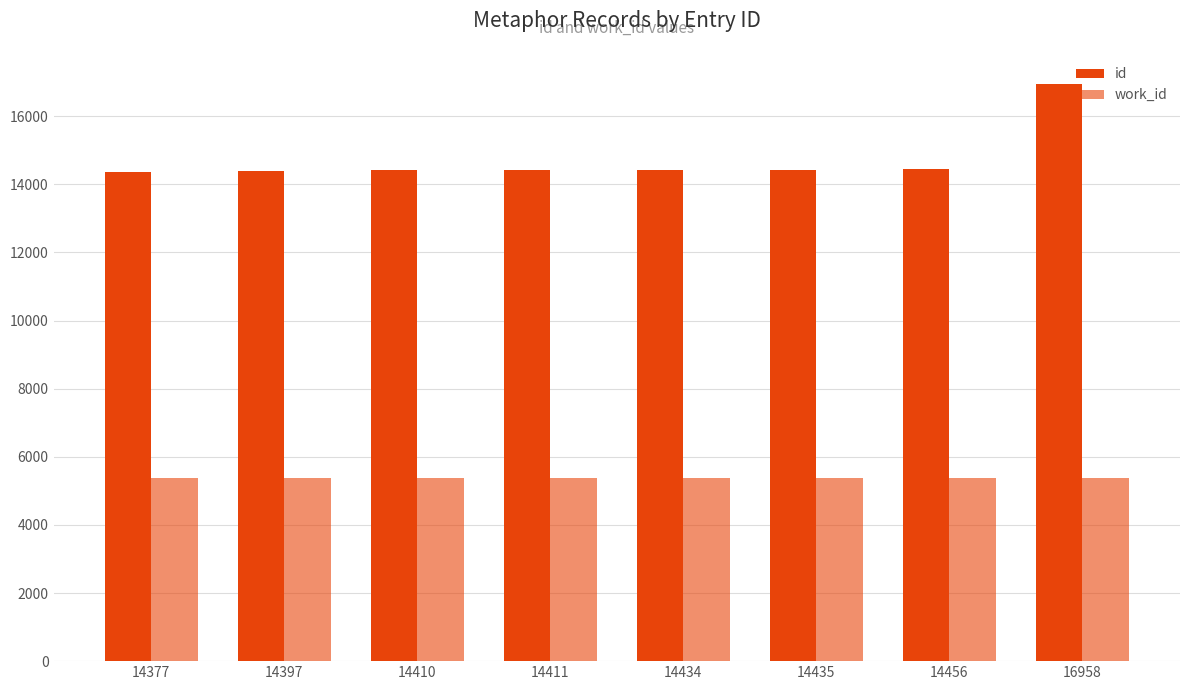

Rank the series at 14410 from lowest to highest value.

work_id, id